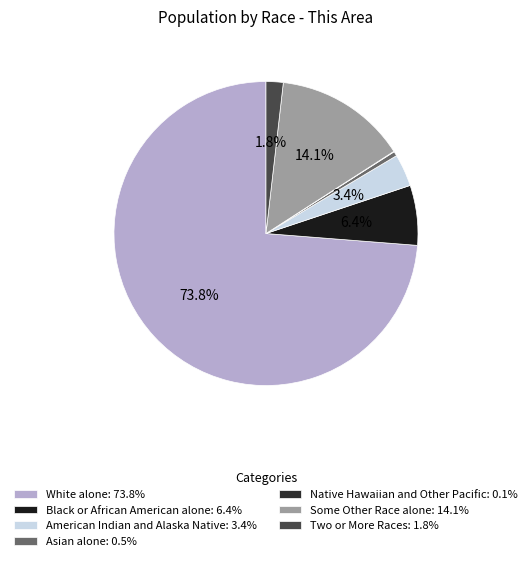

To the nearest percent, what is the average slice percentage?

14%